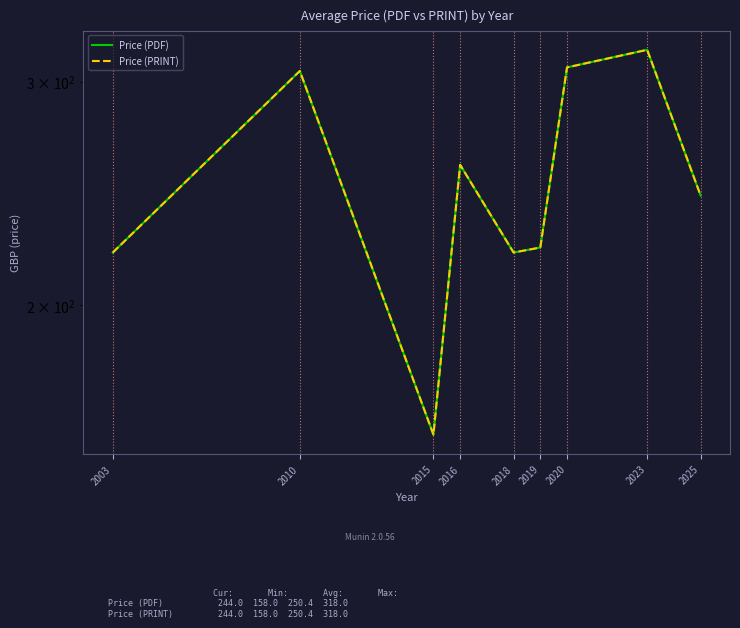

Does the chart display data point markers on the line(s)?

No